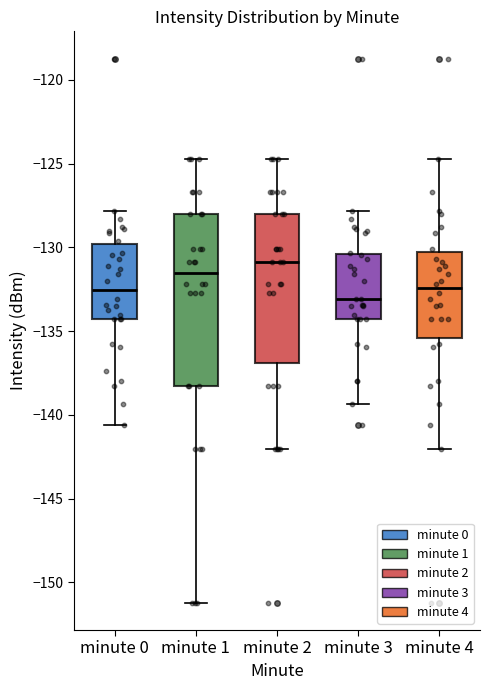

Which box has the highest median line?

minute 2